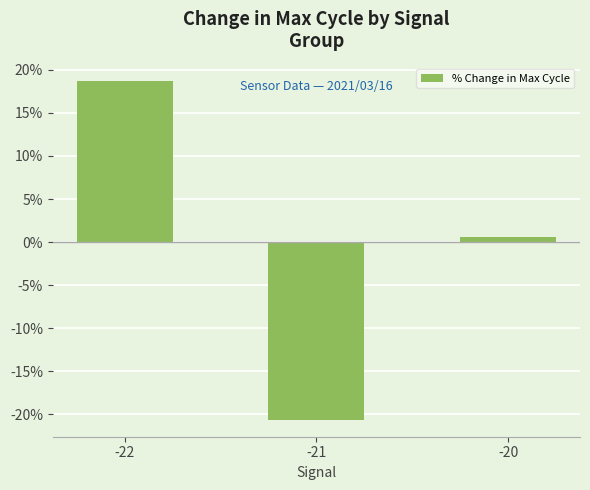

Is it true that the value at -21 is -37.1?

False